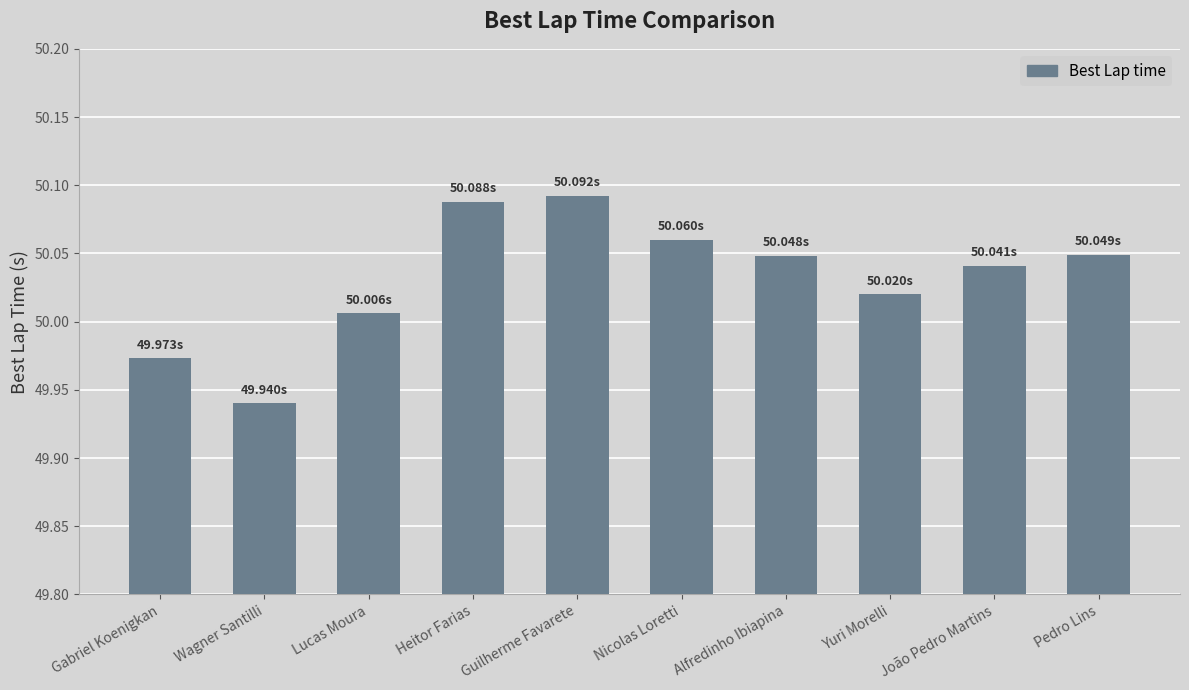

The chart shows a value of 28.4 at João Pedro Martins. True or false?

False